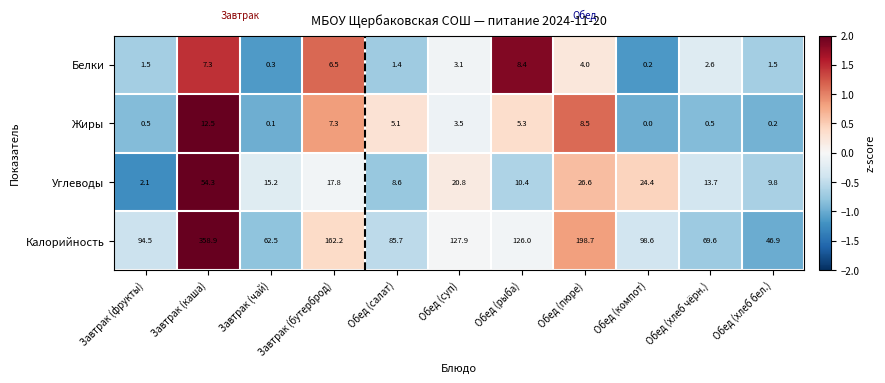

How many distinct data groups are displayed?

4